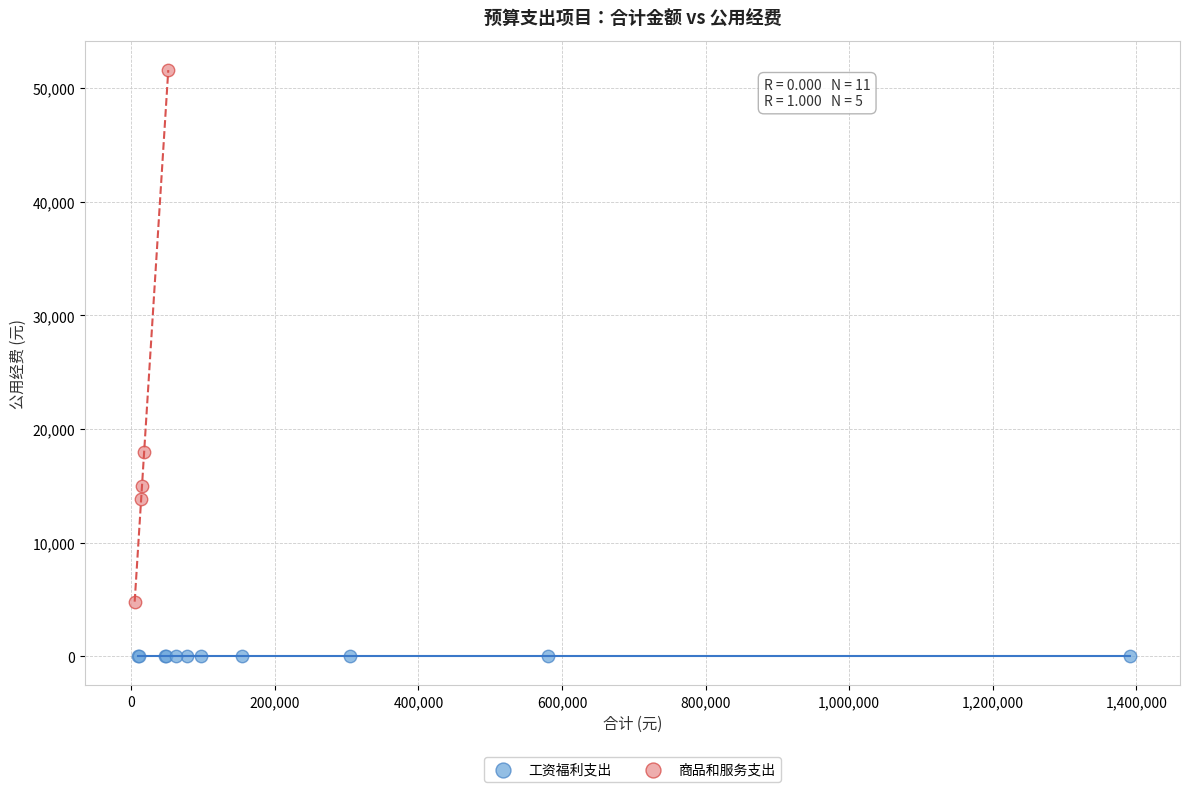

Which series contains the lowest Y value?

工资福利支出